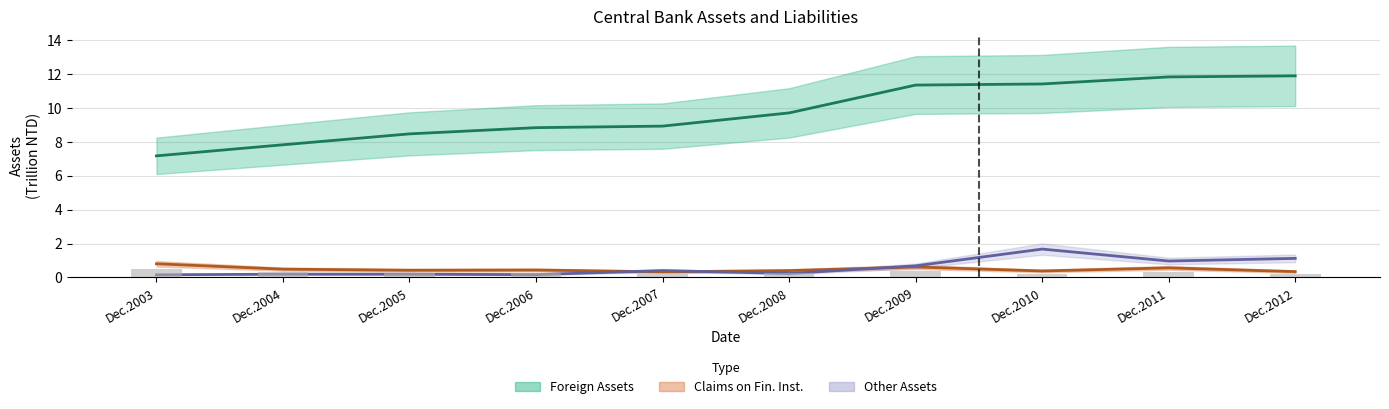

The value of Foreign Assets at Dec.2006 is 4.1. True or false?

False